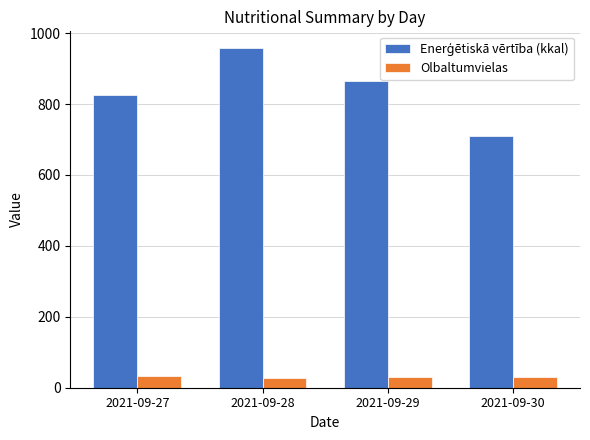

What is the average value of the Olbaltumvielas series?

30.2